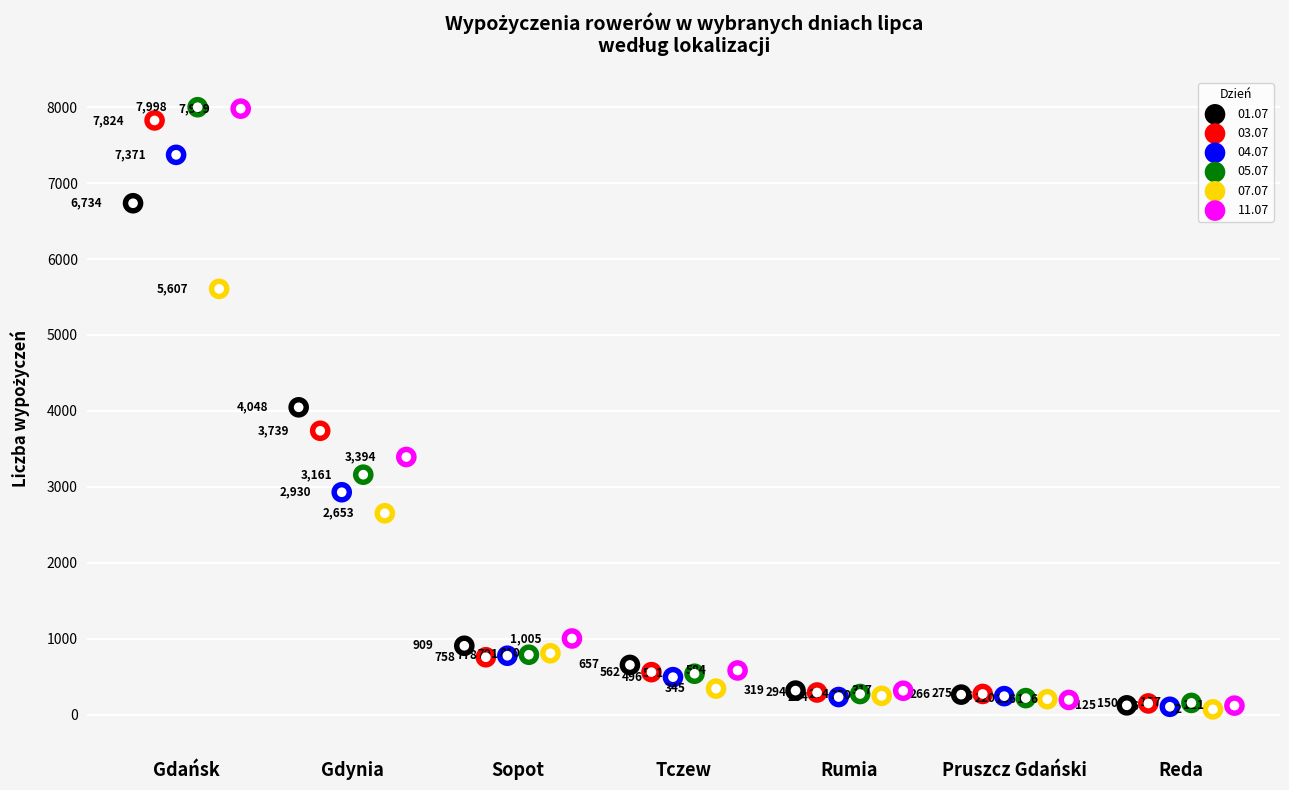

Which series has the largest total across all categories?

03.07